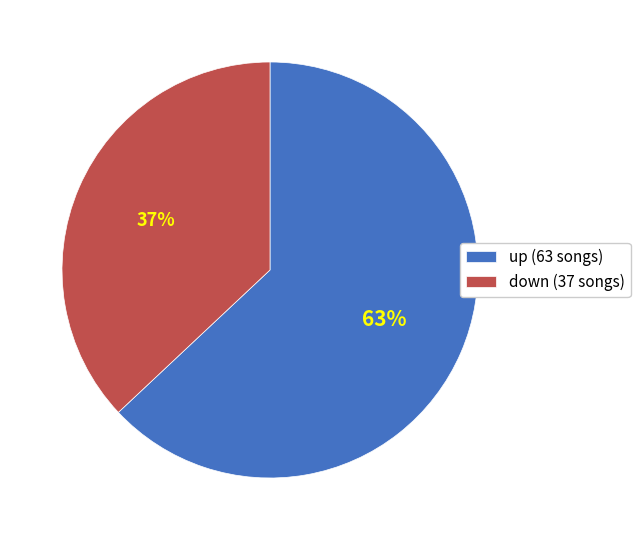

To the nearest percent, what portion does down represent?

37%